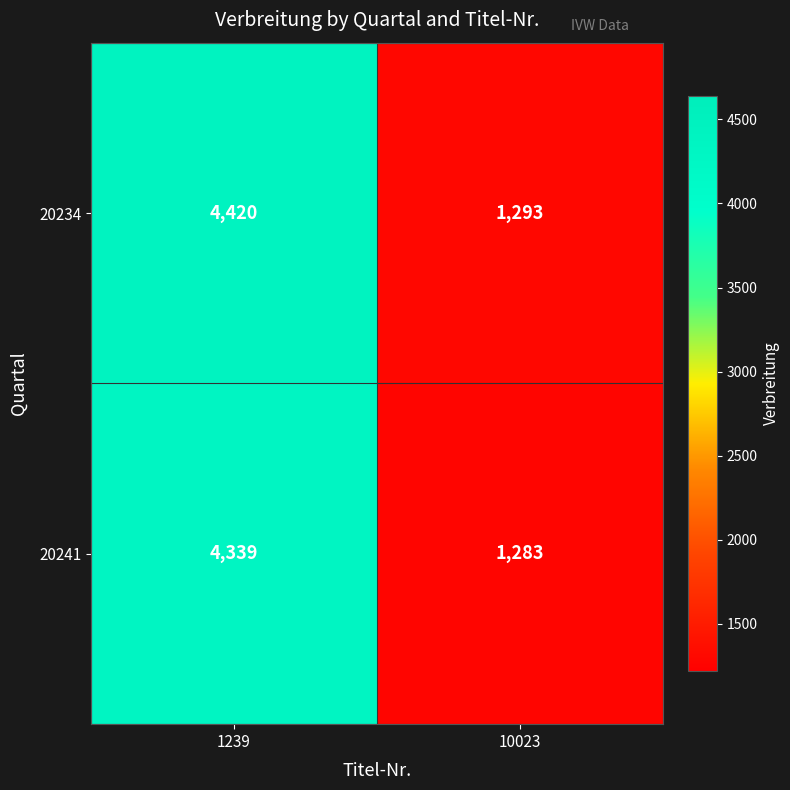

Which series has the largest total across all categories?

20234